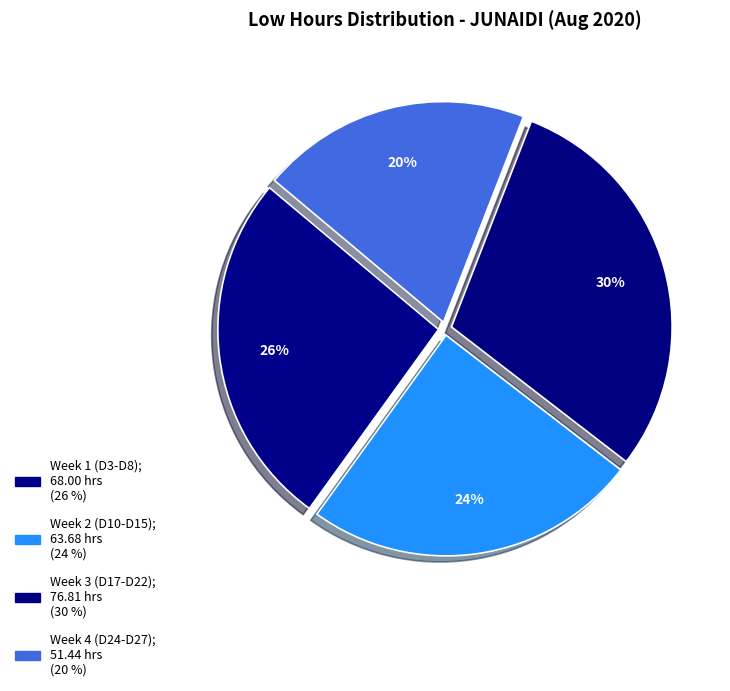

How many segments does this pie chart have?

4